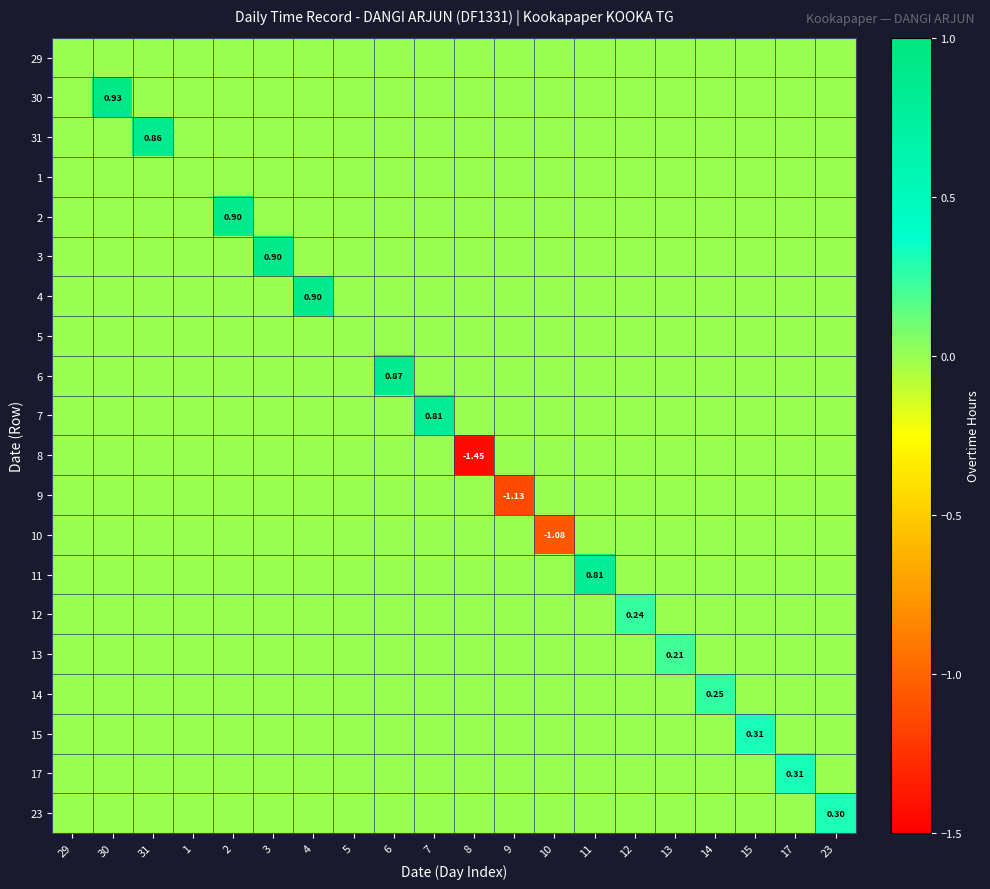

List the series in order of their peak value, highest first.

30, 2, 3, 4, 6, 31, 7, 11, 15, 17, 23, 14, 12, 13, 29, 1, 5, 8, 9, 10